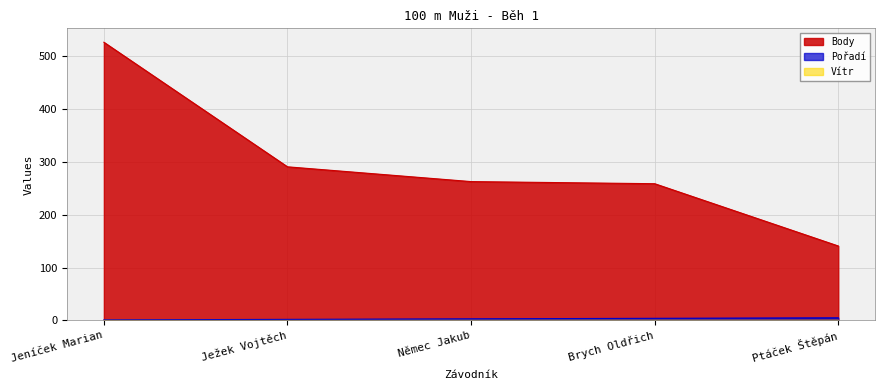

At which label does Body reach its peak?

Jeníček Marian